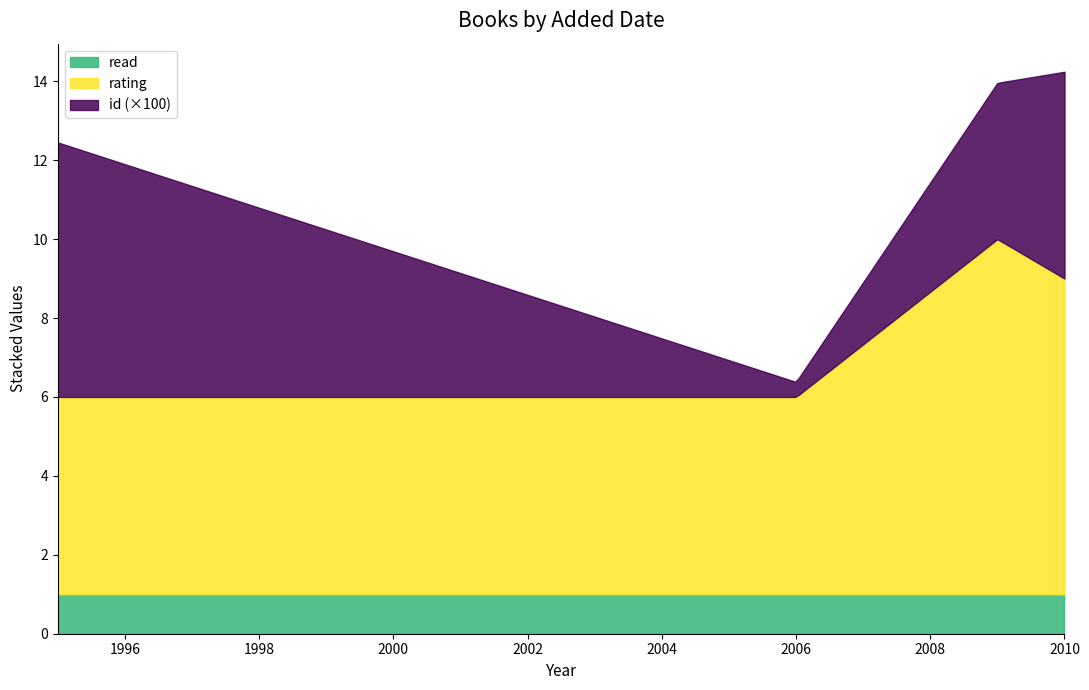

What are all the series names shown in the legend?

read, rating, id (×100)